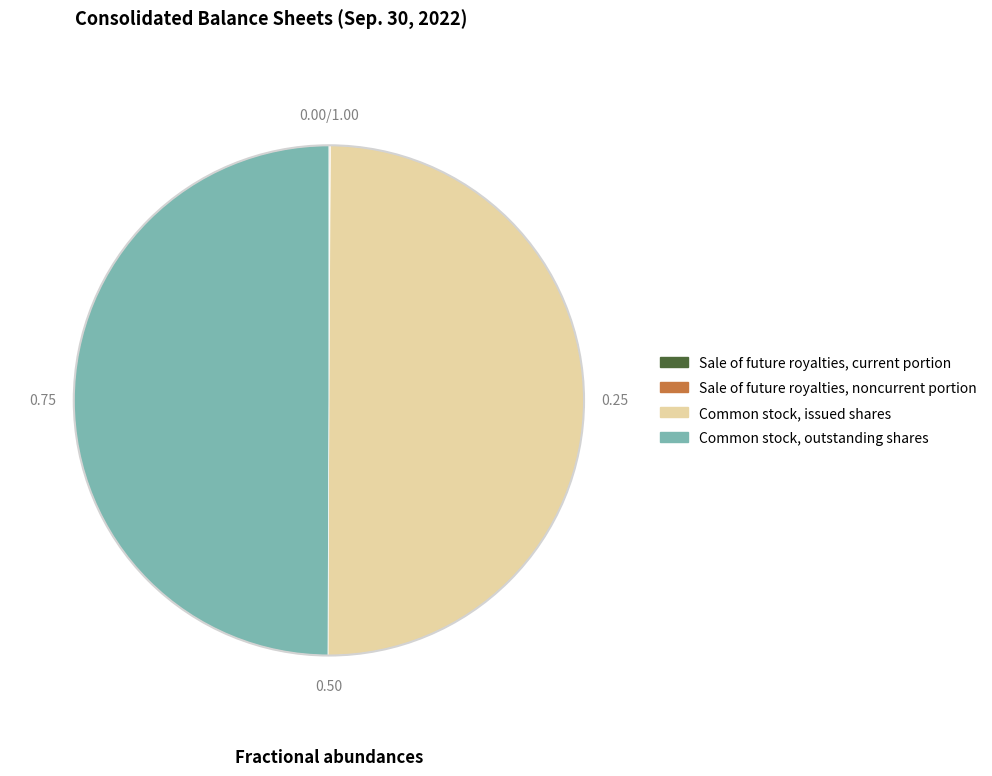

Approximately how many times larger is the value at Common stock, issued shares compared to Common stock, outstanding shares?

1.0